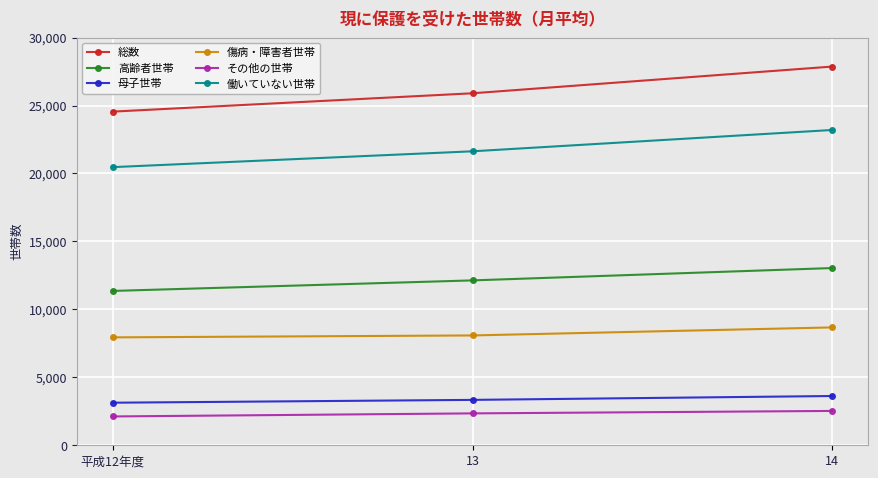

What are all the series names shown in the legend?

総数, 高齢者世帯, 母子世帯, 傷病・障害者世帯, その他の世帯, 働いていない世帯